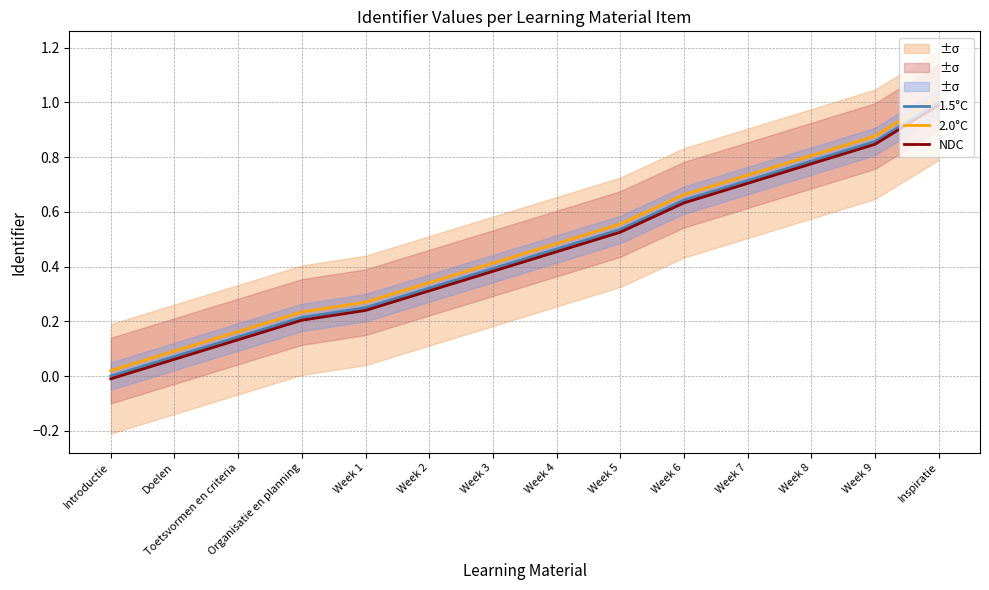

How many categories are shown in the chart?

14